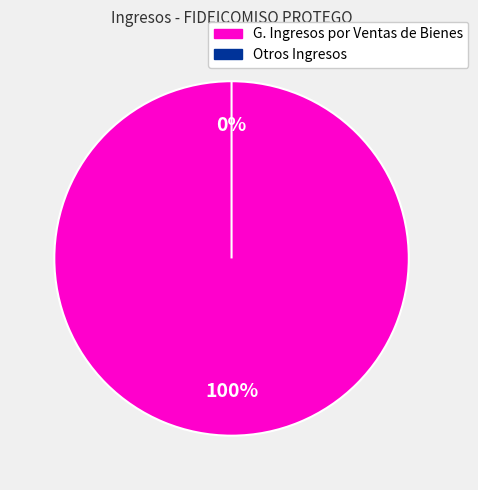

Between G. Ingresos por Ventas de Bienes and Otros Ingresos, which is larger?

G. Ingresos por Ventas de Bienes